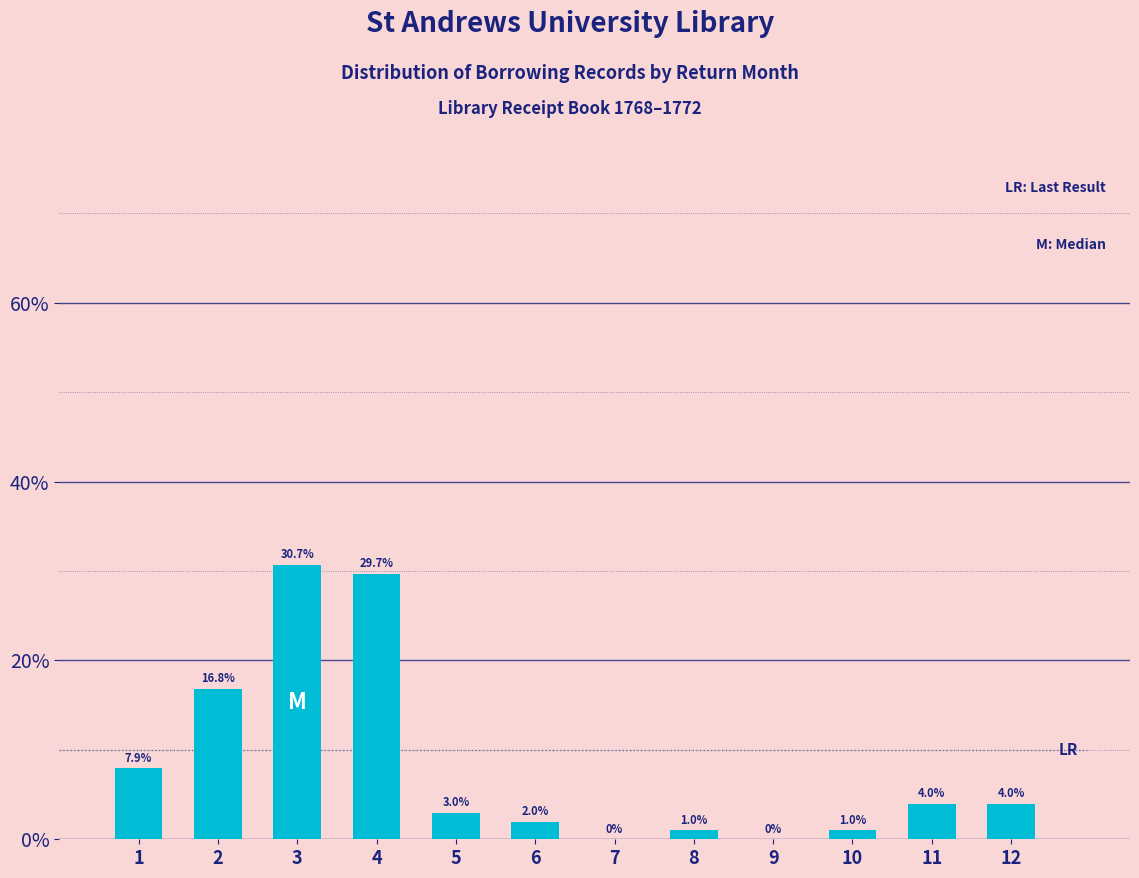

Reading left to right, extract all data points from this chart.

1=7.9	2=16.8	3=30.7	4=29.7	5=3.0	6=2.0	7=0.0	8=1.0	9=0.0	10=1.0	11=4.0	12=4.0